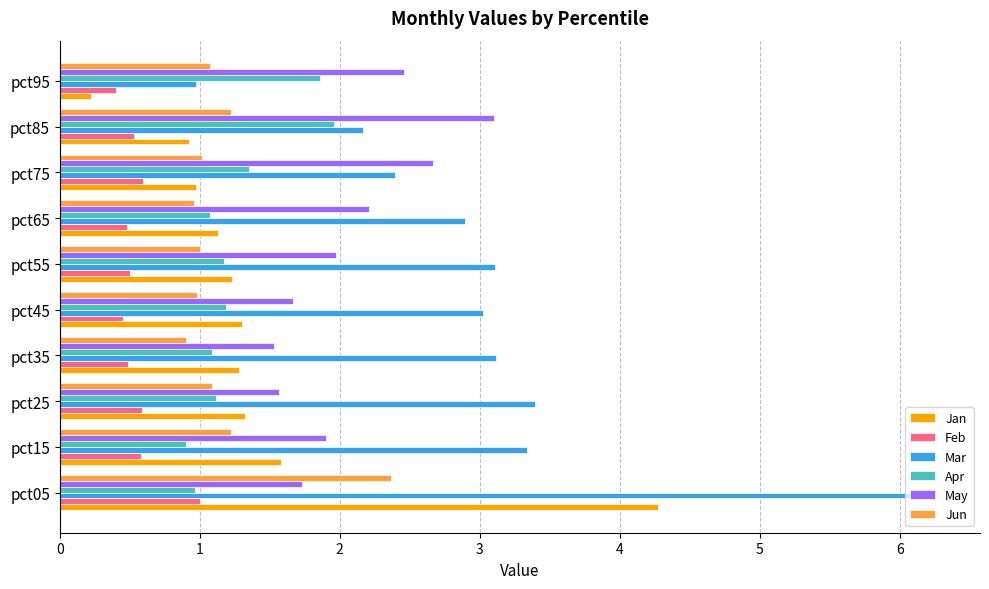

What is the difference between the Mar values at pct05 and pct45?

3.2